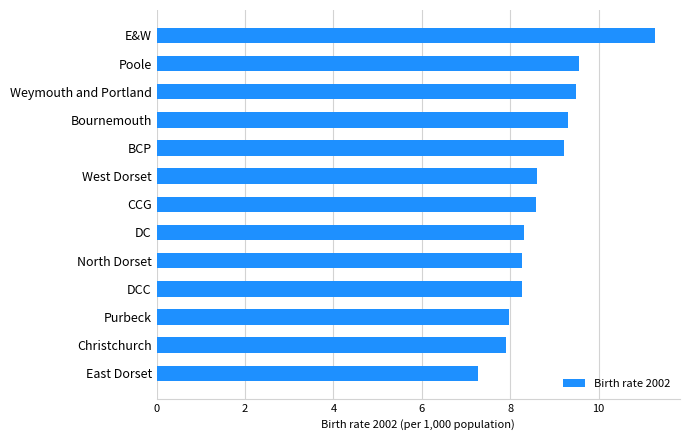

Is it true that the value at East Dorset is 7.3?

True